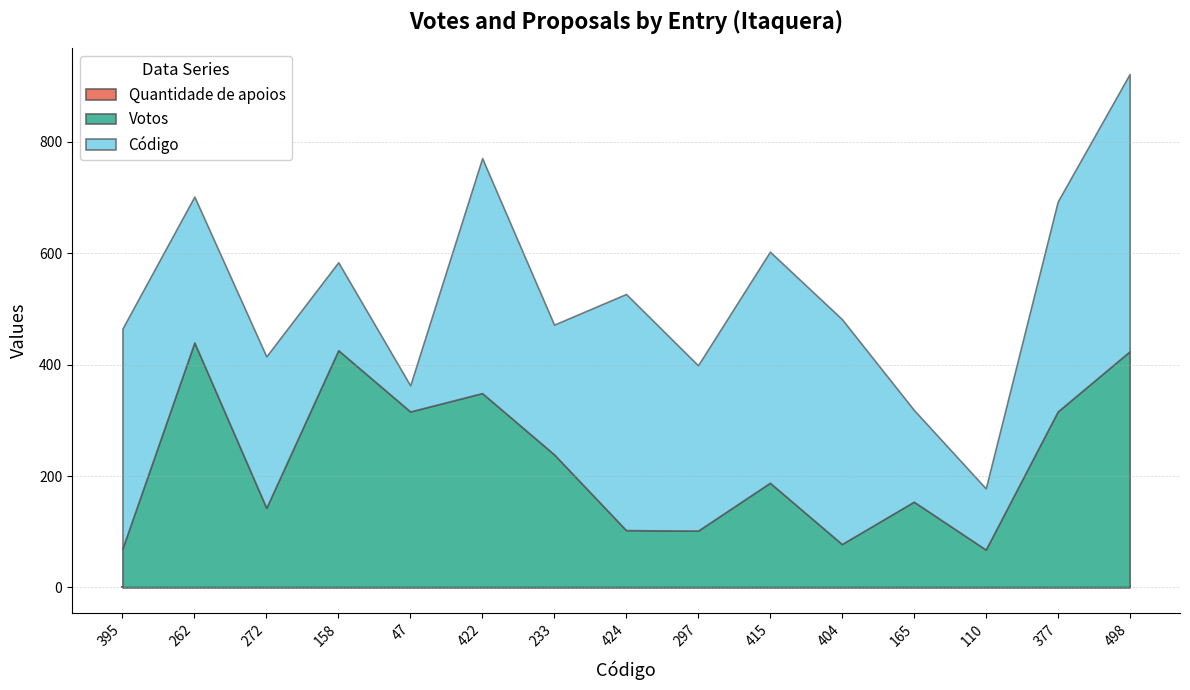

Between 110 and 272, which is larger?

272